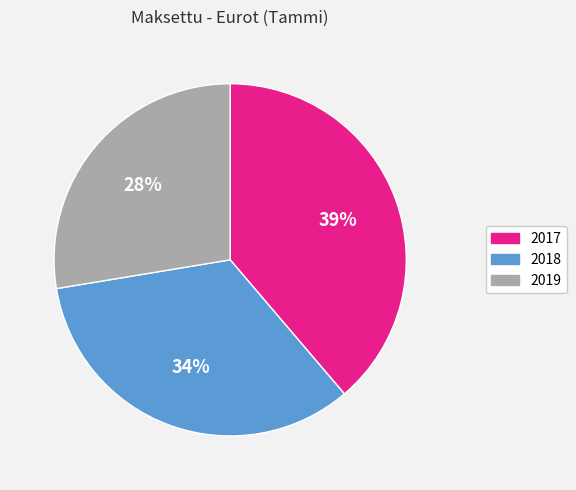

Which category has the smallest portion of the pie?

2019